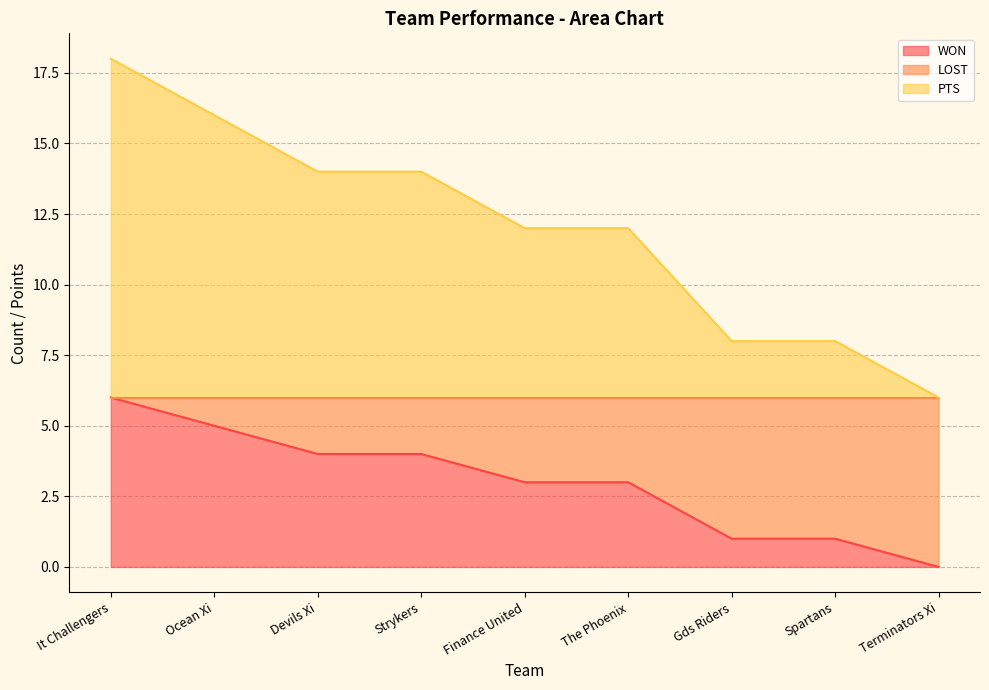

How many distinct data groups are displayed?

2